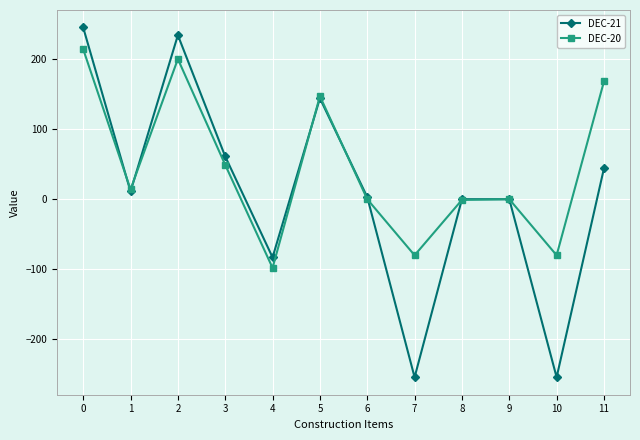

Which series has the largest total across all categories?

DEC-20